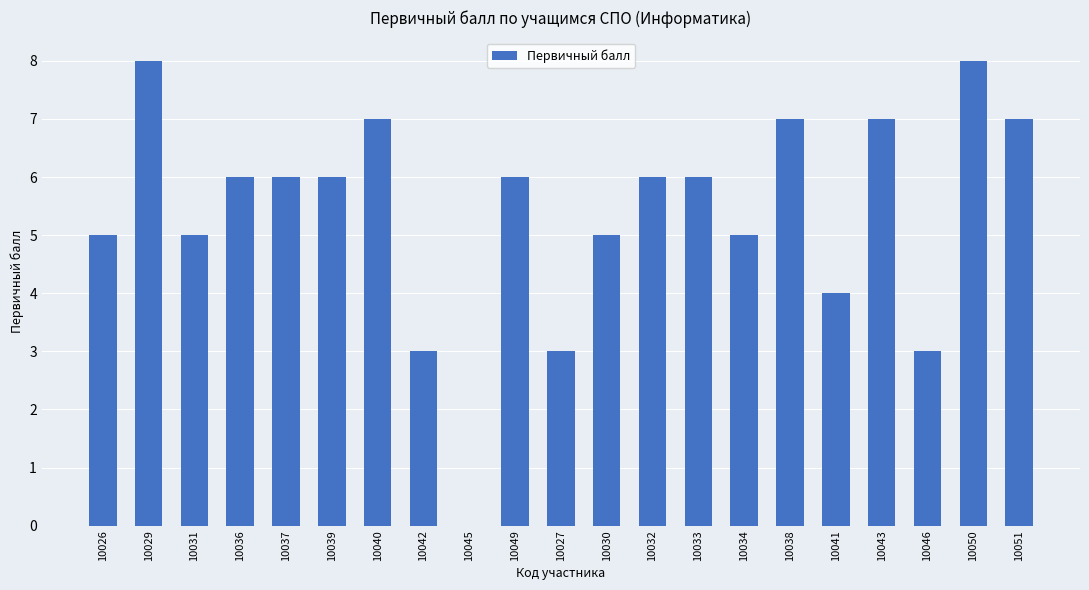

Reading right to left, list all the values displayed in this chart.

7	8	3	7	4	7	5	6	6	5	3	6	0	3	7	6	6	6	5	8	5